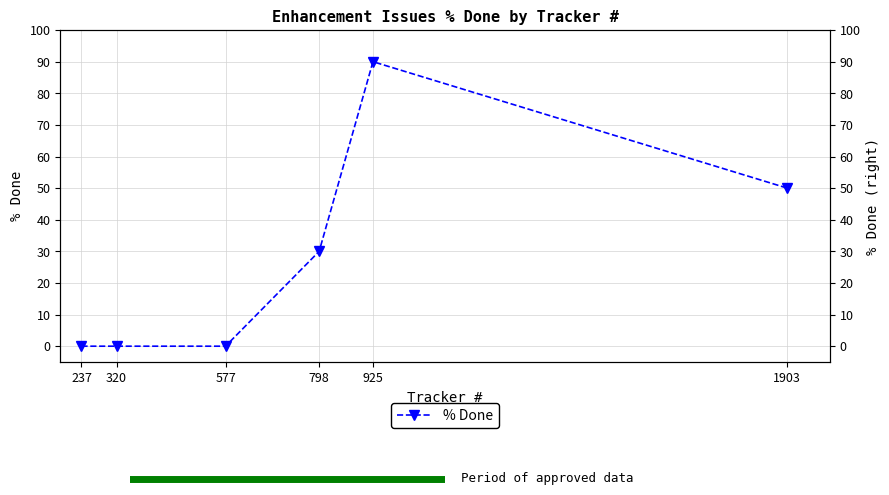

Rank the categories by value from lowest to highest.

237, 320, 577, 798, 1903, 925